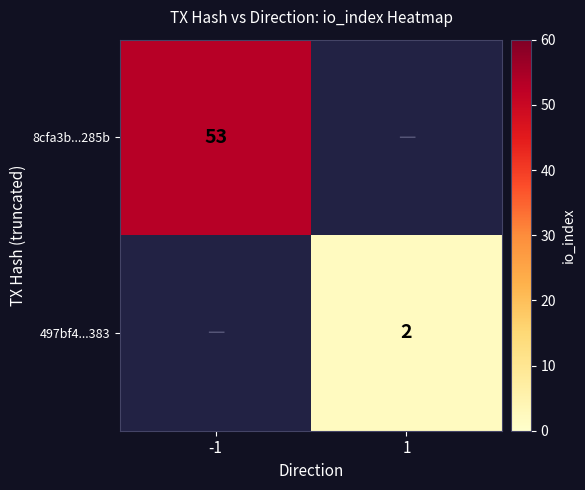

What is the smallest value displayed?

2.0